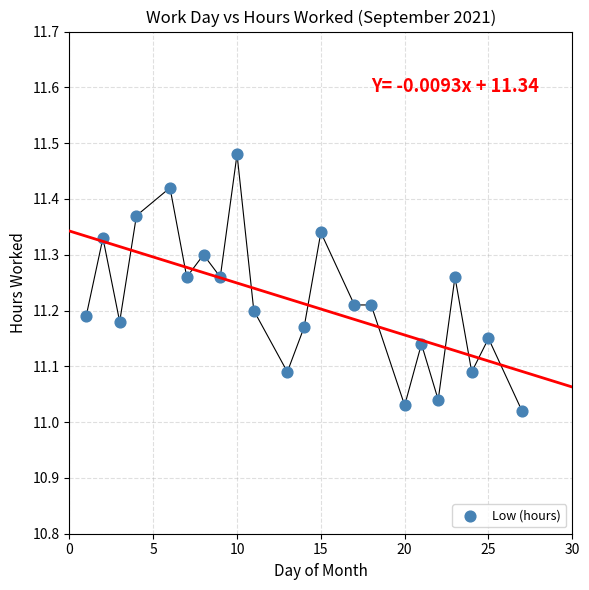

What is the range of Y values (max minus min)?

0.5